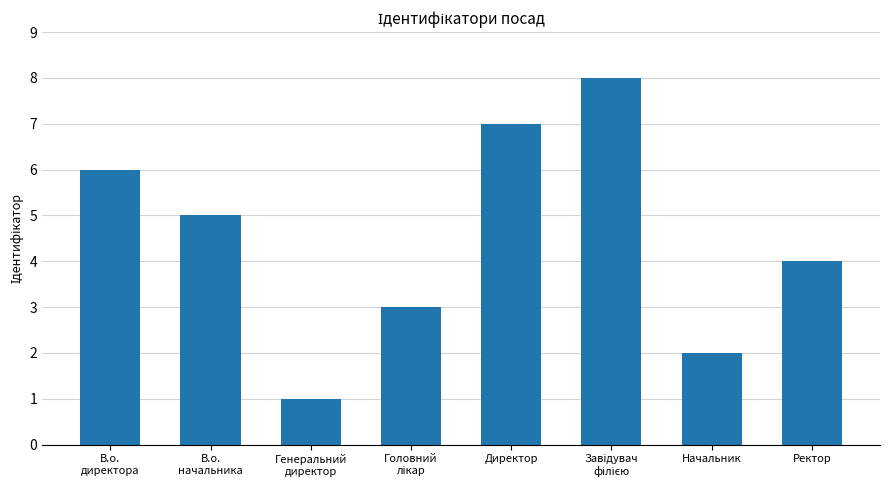

What is the change in value from Директор to Начальник?

-5